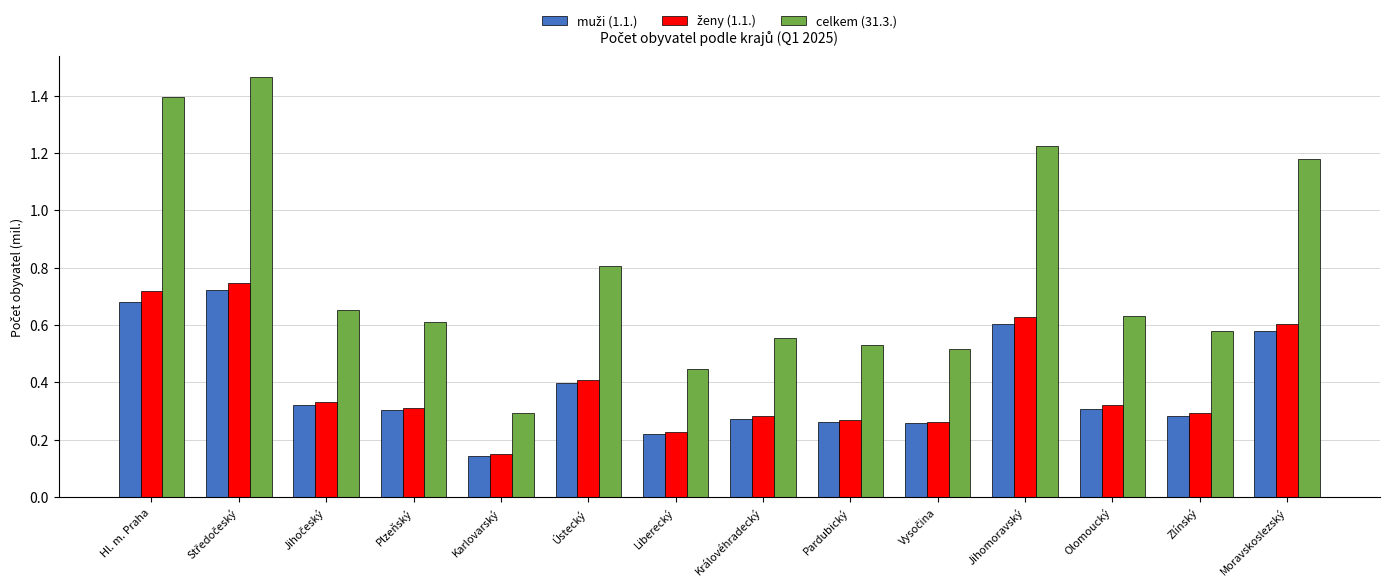

The value of celkem (31.3.) at Královéhradecký is 0.8. True or false?

False